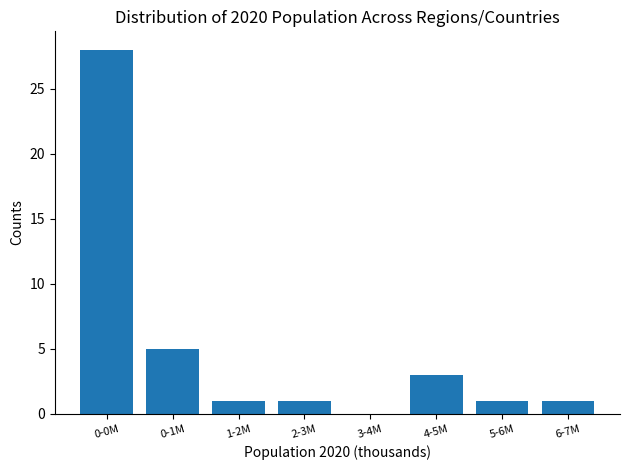

At which label is the value closest to 14?

0-1M